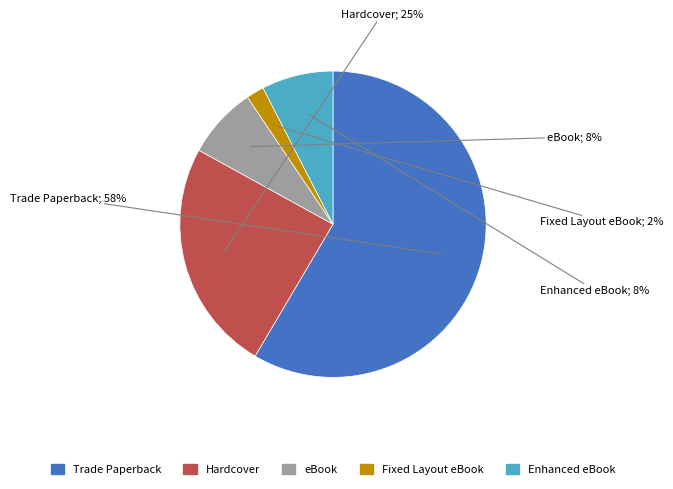

Count the number of slices in the pie.

5